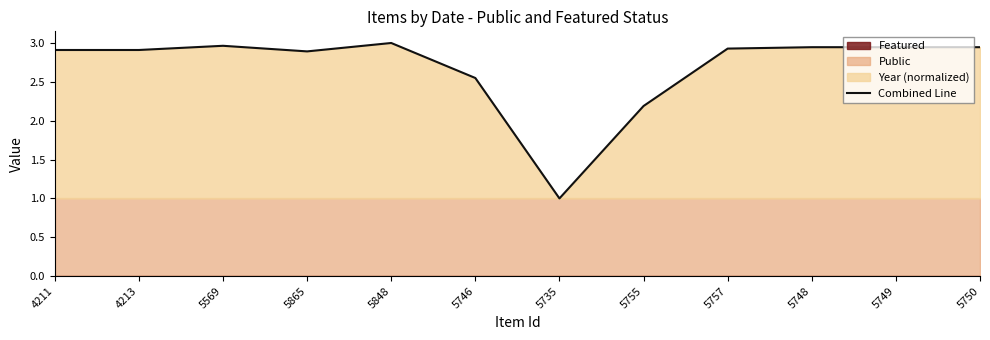

What is the label of the 7th point from the left?

5735